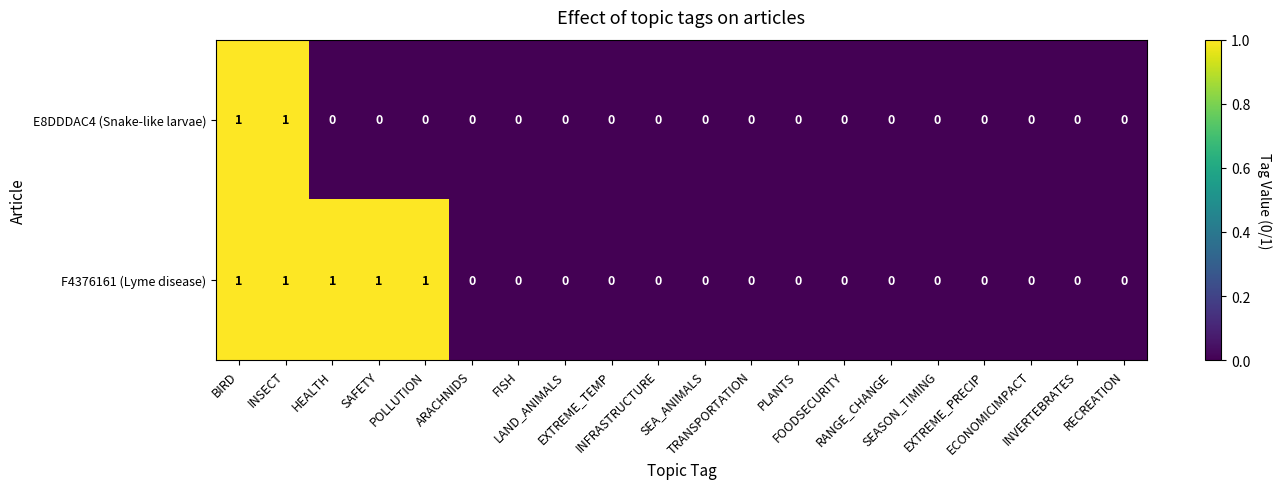

What is the sum of all F4376161 (Lyme disease) values?

5